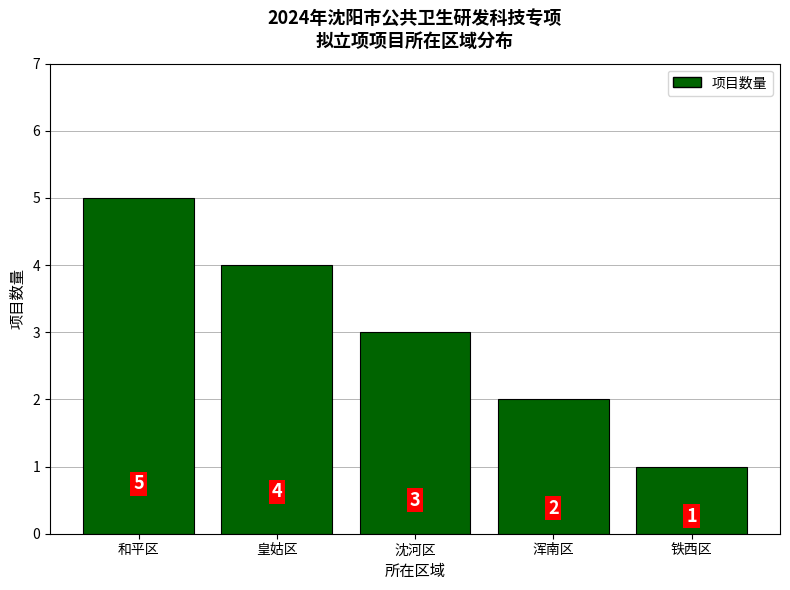

What is the difference between the maximum and second lowest values?

3